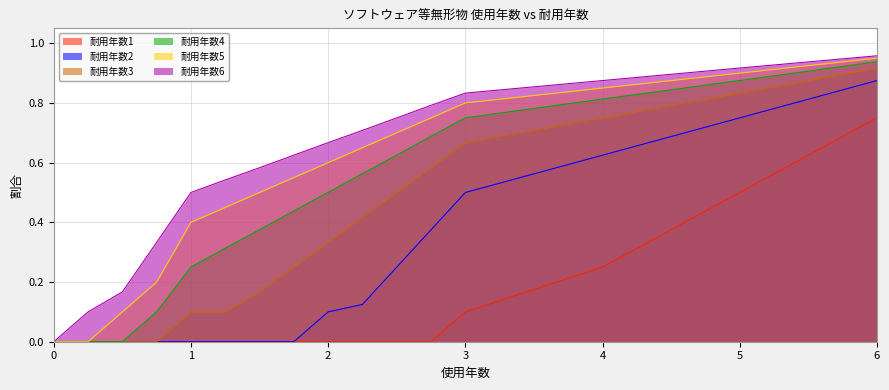

True or false: 耐用年数6 and 耐用年数5 cross at least once.

False